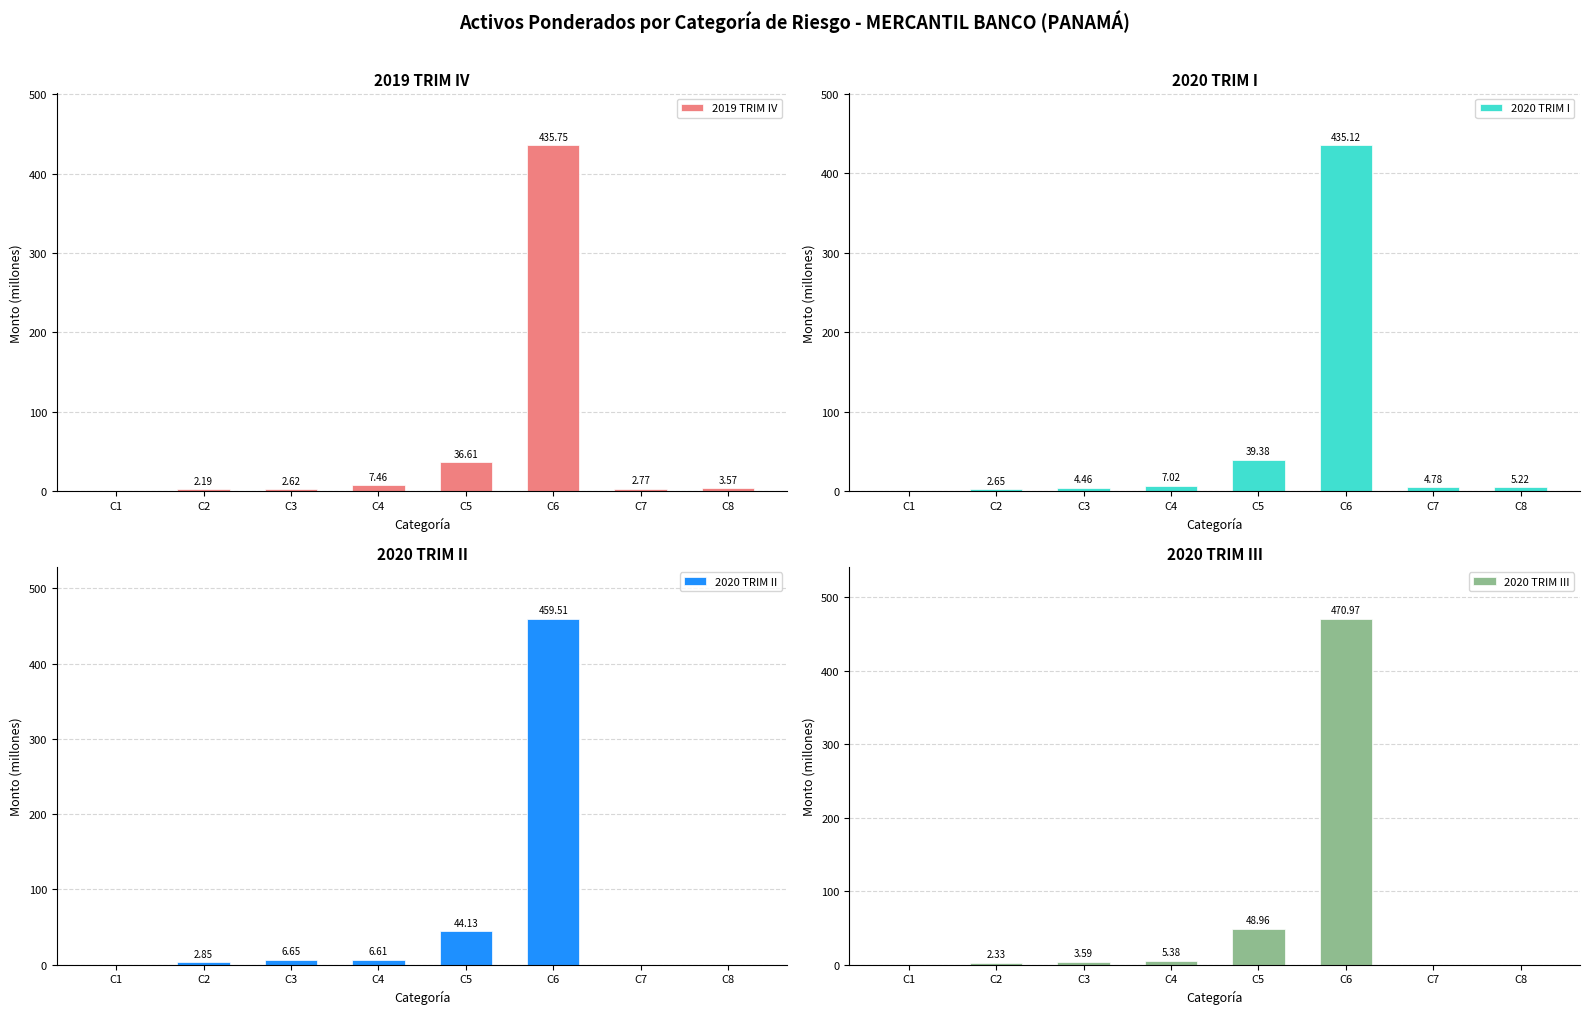

True or false: 2019 TRIM IV has a value of 2.8 at C7.

True